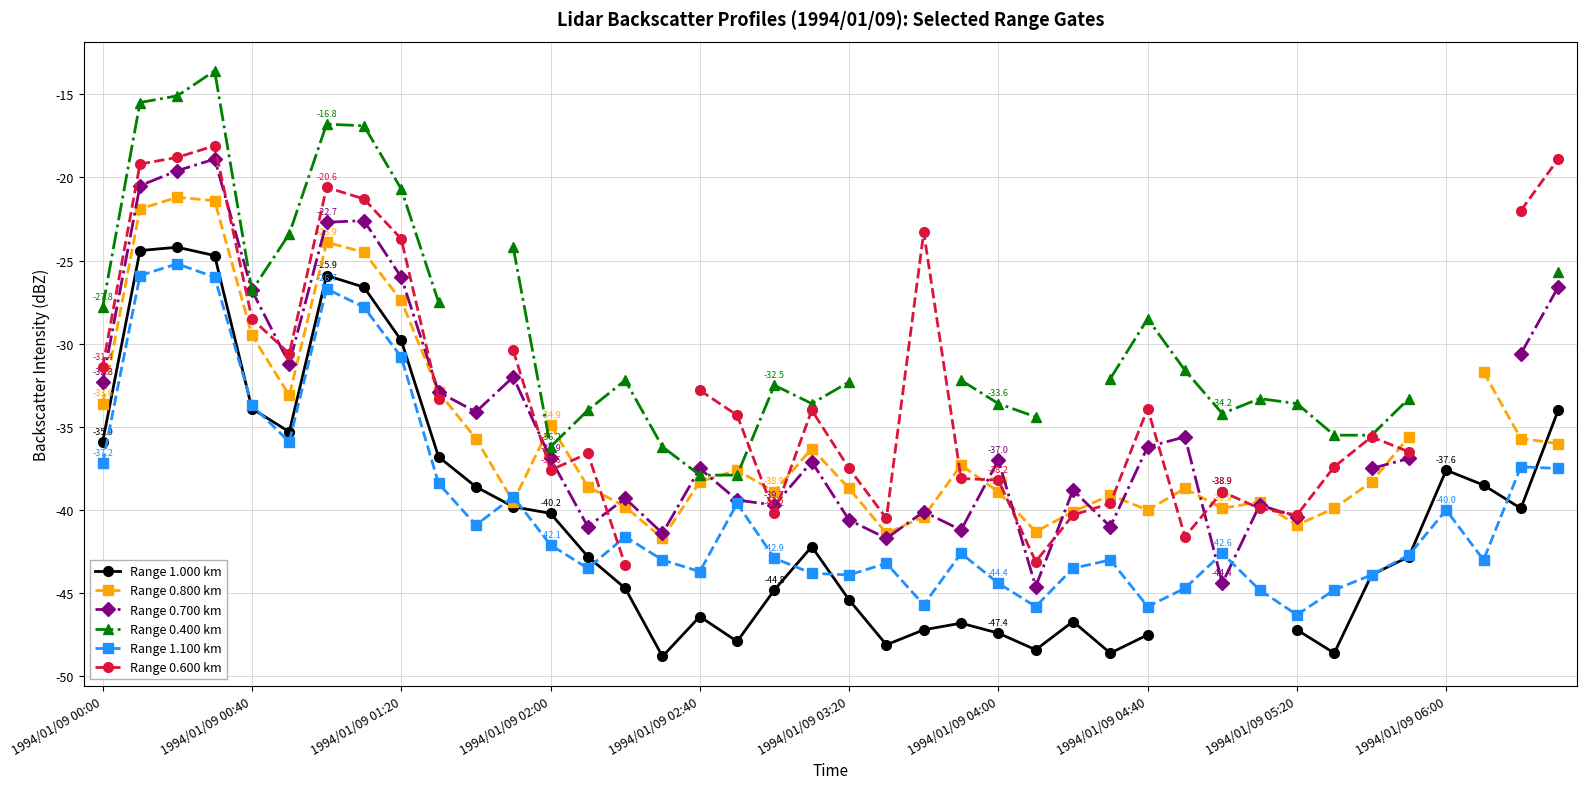

The Range 0.400 km series shows -32.5 at 18. True or false?

True